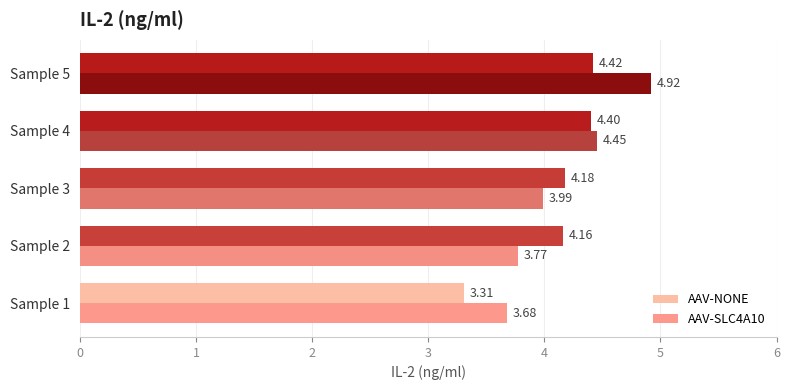

At how many categories does at least one series exceed 4?

4